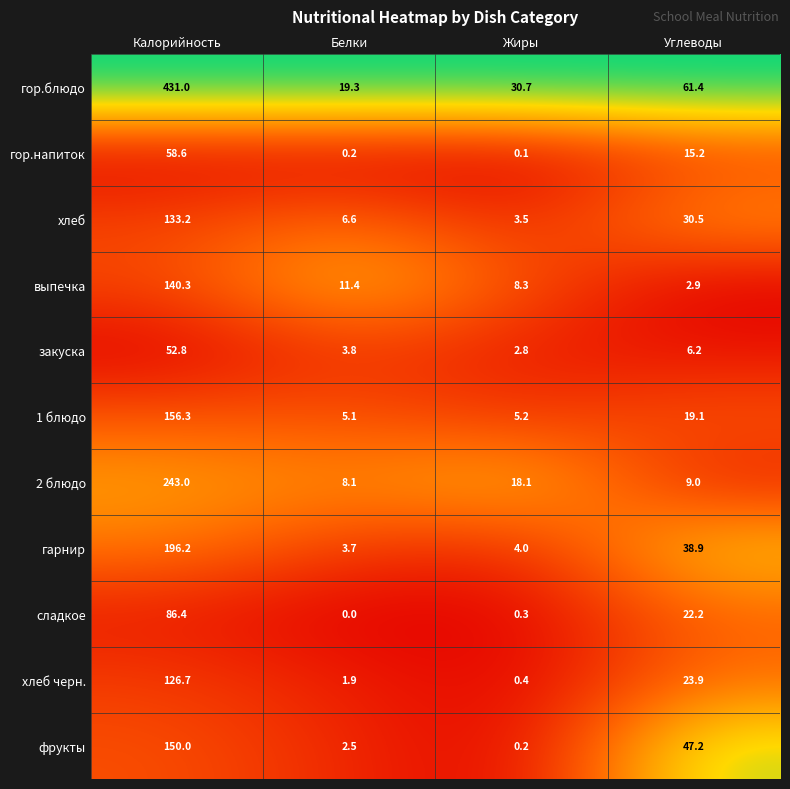

What is the sum of all хлеб черн. values?

152.9